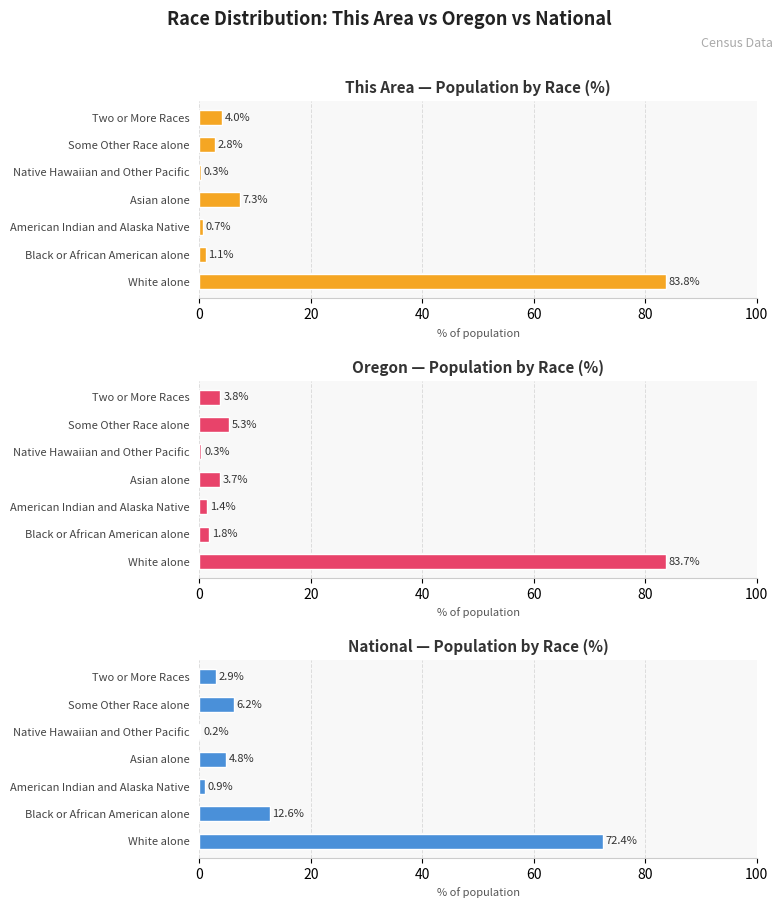

Which series has the largest total across all categories?

Oregon